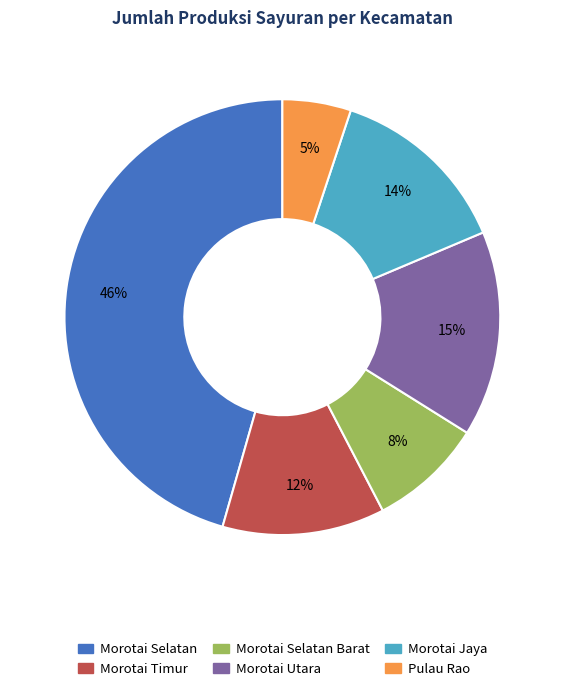

Is the sum of Morotai Selatan and Morotai Timur greater than half?

Yes